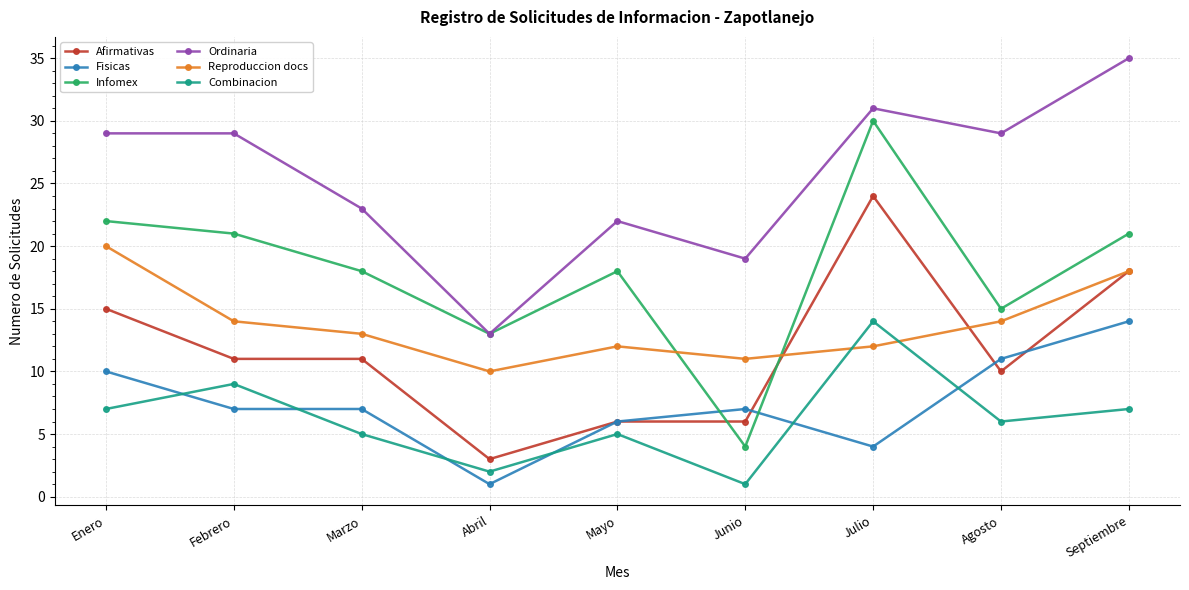

True or false: Combinacion and Infomex cross at least once.

False